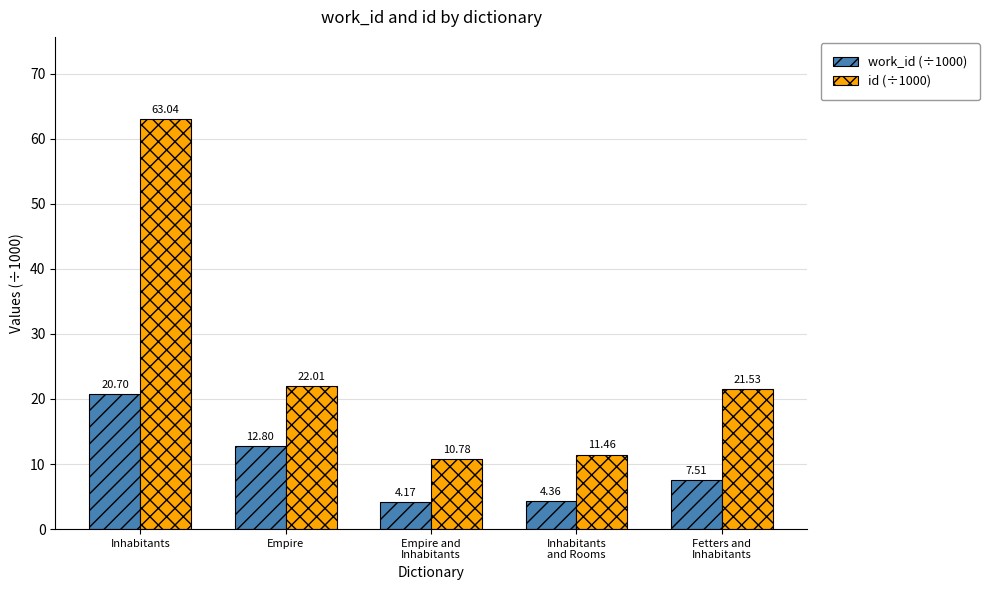

Which series has the widest spread of values?

id (÷1000)